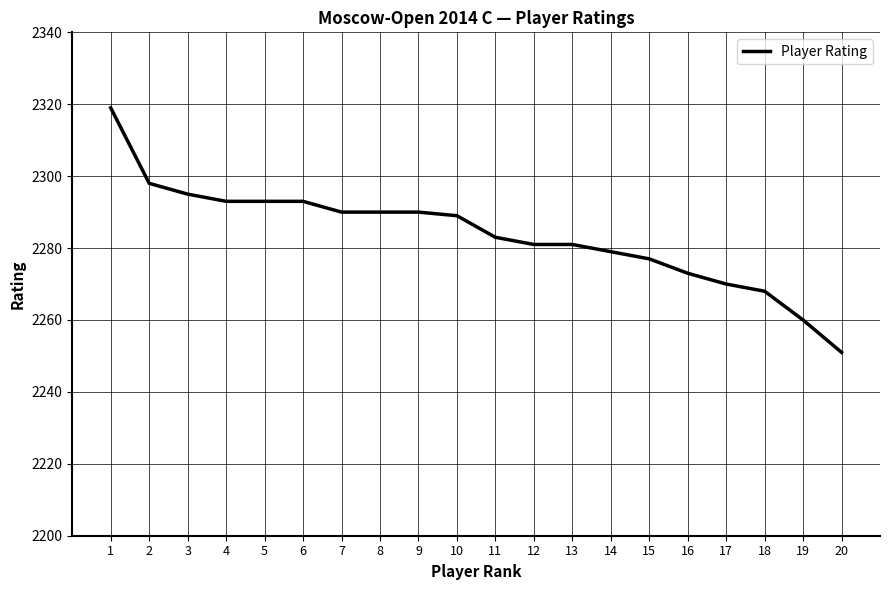

What is the maximum value shown in the chart?

2319